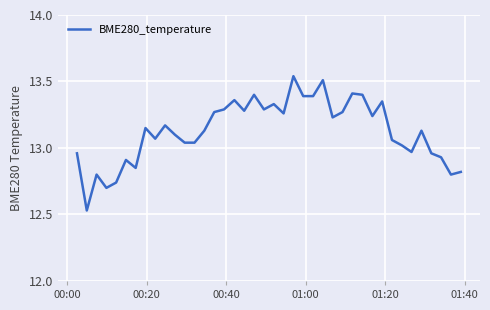

What is the difference between the maximum and minimum values?

1.0